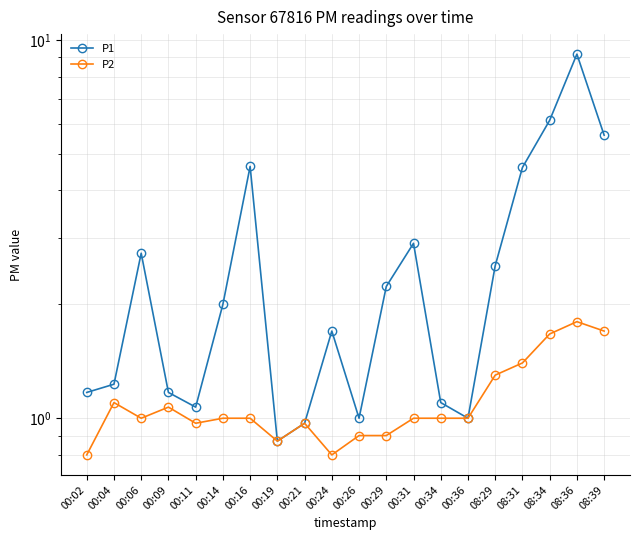

What is the total value across all series at 00:26?

1.9